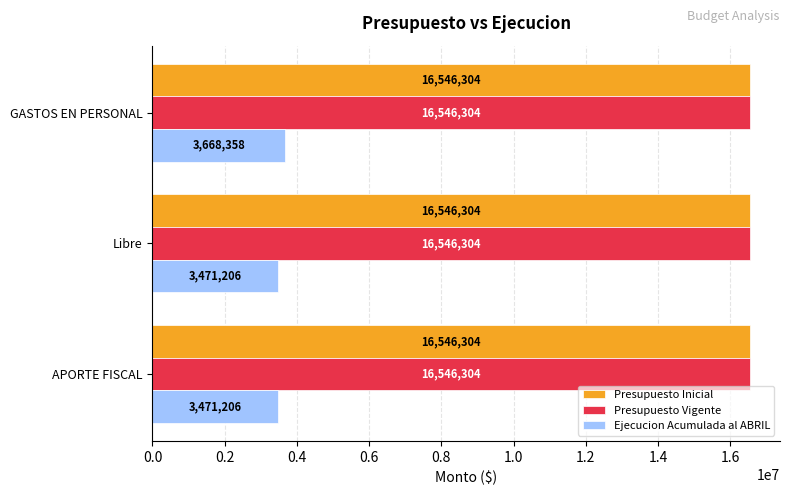

Which category has the highest value in the Ejecucion Acumulada al ABRIL series?

GASTOS EN PERSONAL